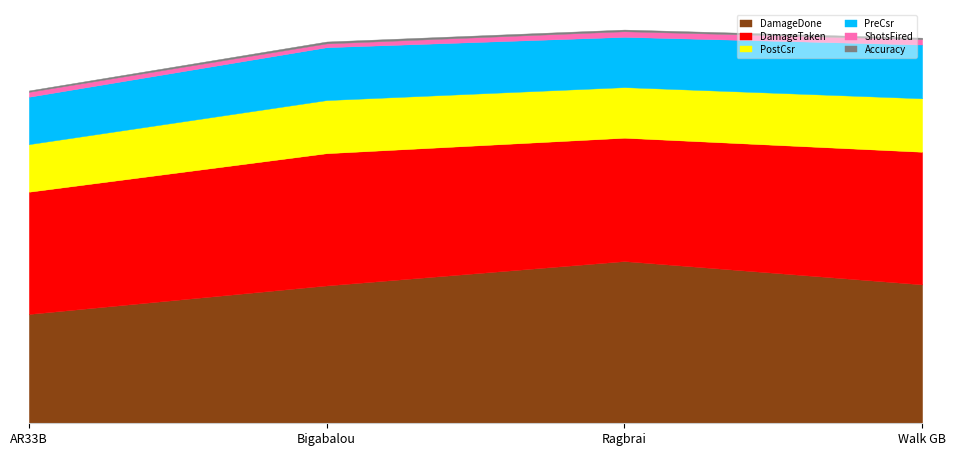

Reading left to right, transcribe all the data shown in this chart.

PreCsr: 1695.0	1891.0	1798.0	1922.0
PostCsr: 1701.0	1899.0	1809.0	1912.0
Accuracy: 49.7	66.9	60.0	53.9
DamageDone: 3908.0	4928.0	5799.0	4966.0
DamageTaken: 4371.0	4729.0	4411.0	4742.0
ShotsFired: 175.0	136.0	200.0	191.0